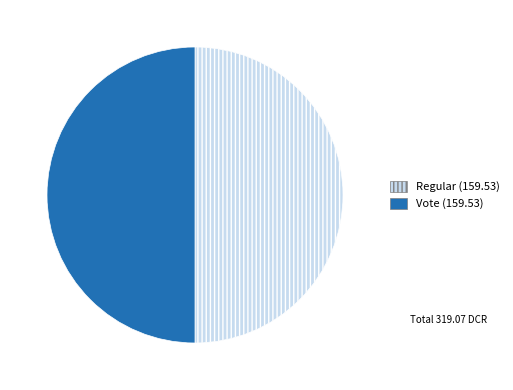

How many slices are in this pie chart?

2